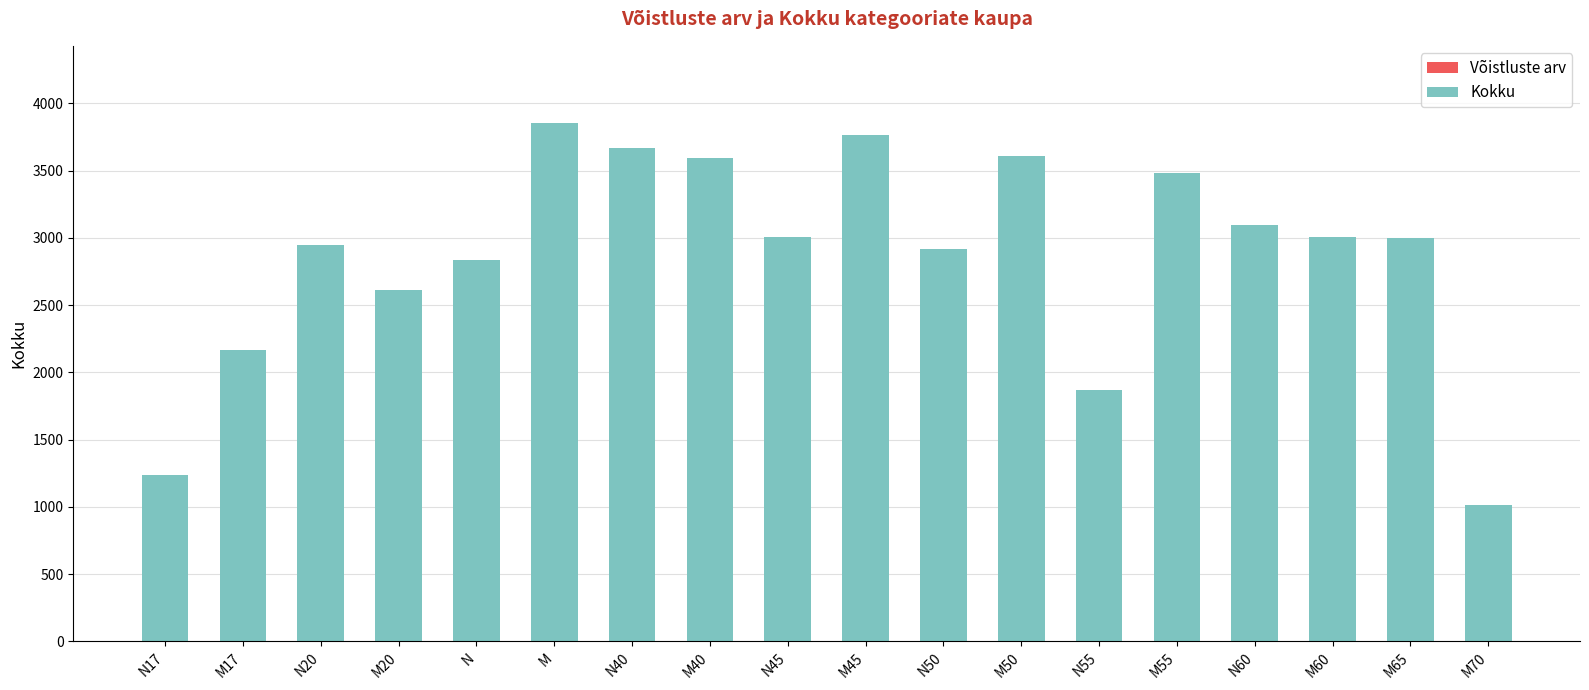

List the labels in order of Kokku value, largest first.

M, M45, N40, M50, M40, M55, N60, M60, N45, M65, N20, N50, N, M20, M17, N55, N17, M70